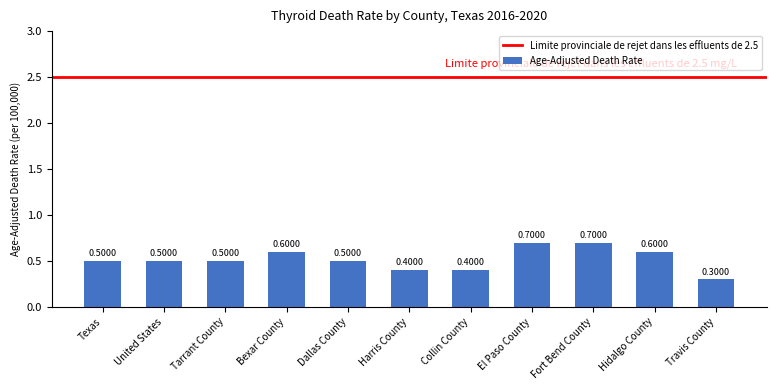

The chart shows a value of 0.6 at Bexar County. True or false?

True